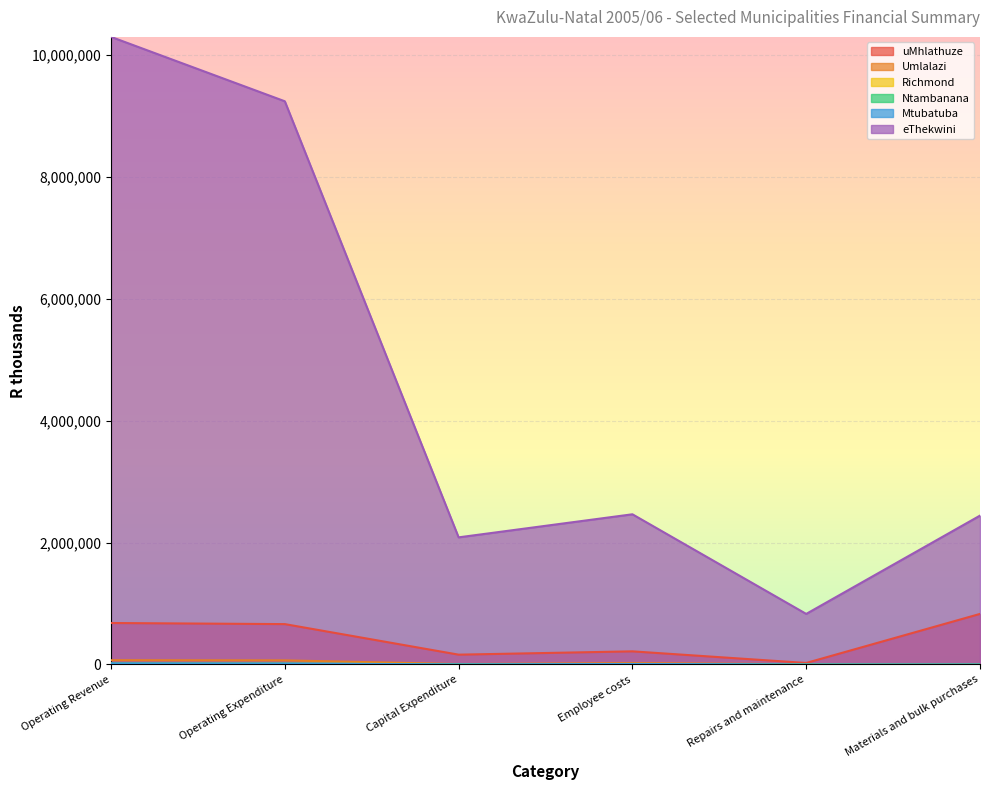

At which category does eThekwini reach its first local peak?

Employee costs